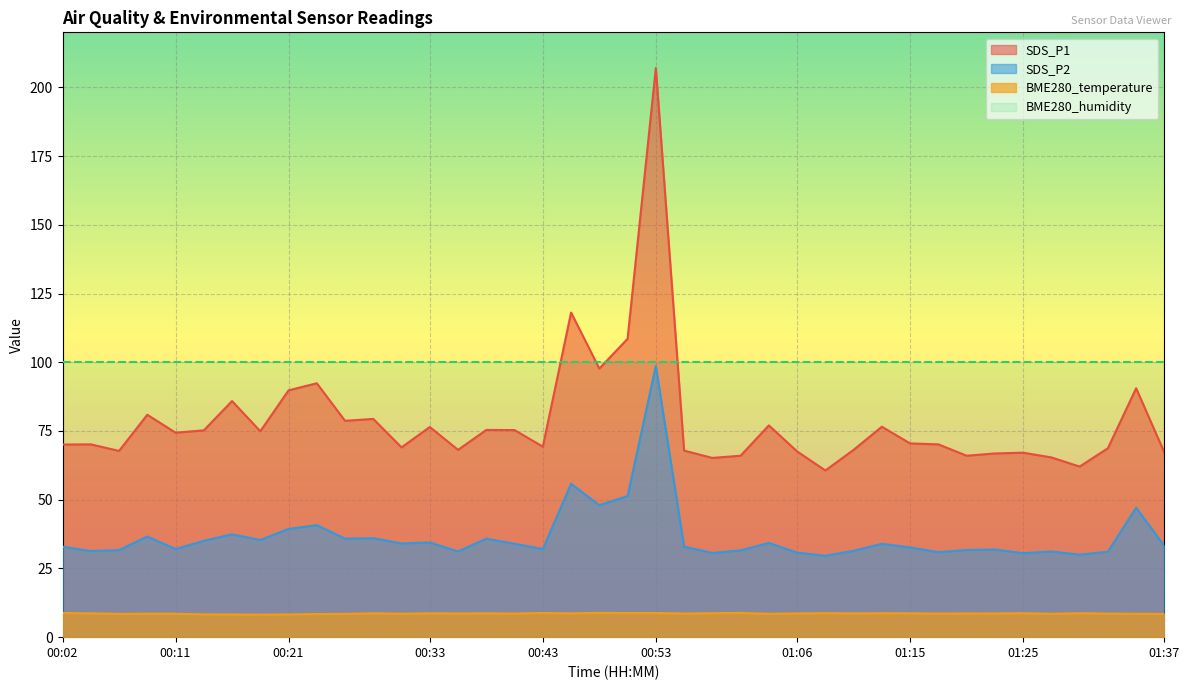

At how many categories does at least one series exceed 205?

1